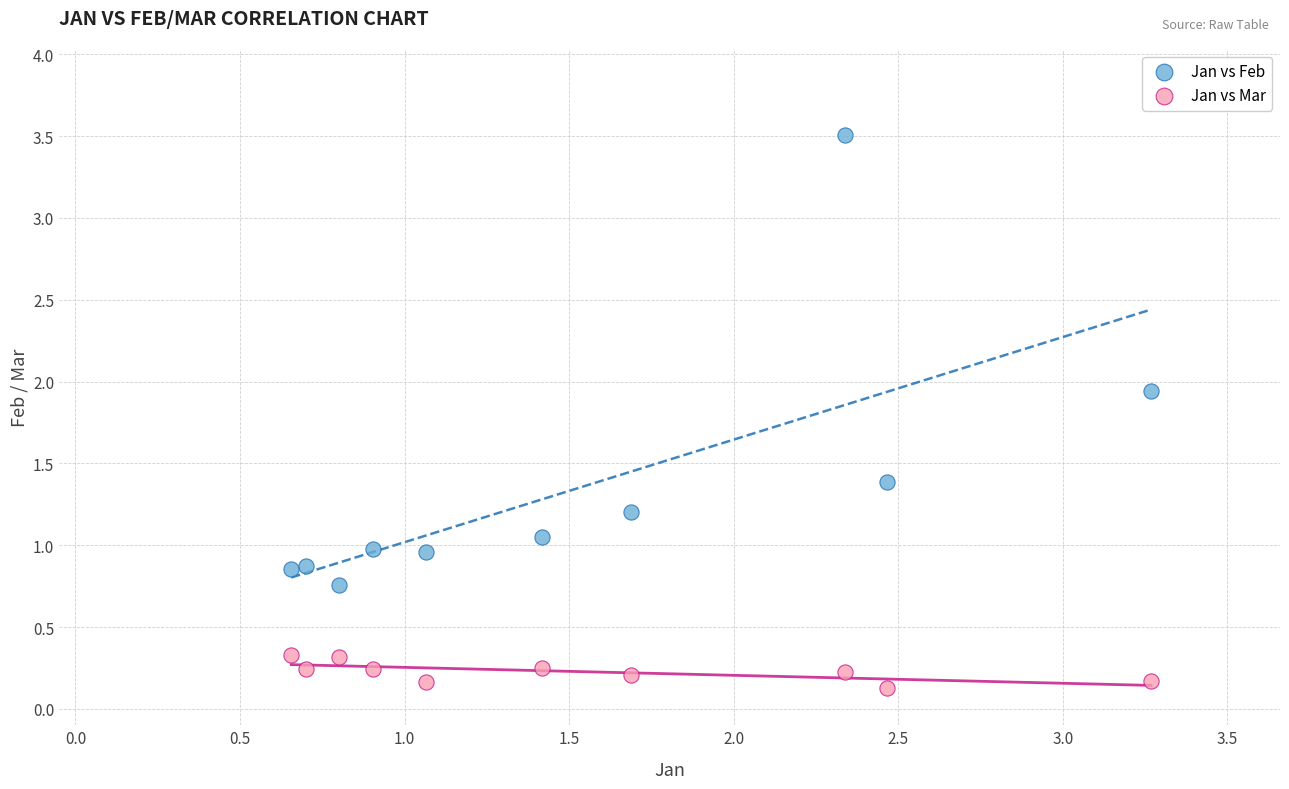

Across all data points, what is the range of X values (max minus min)?

2.6